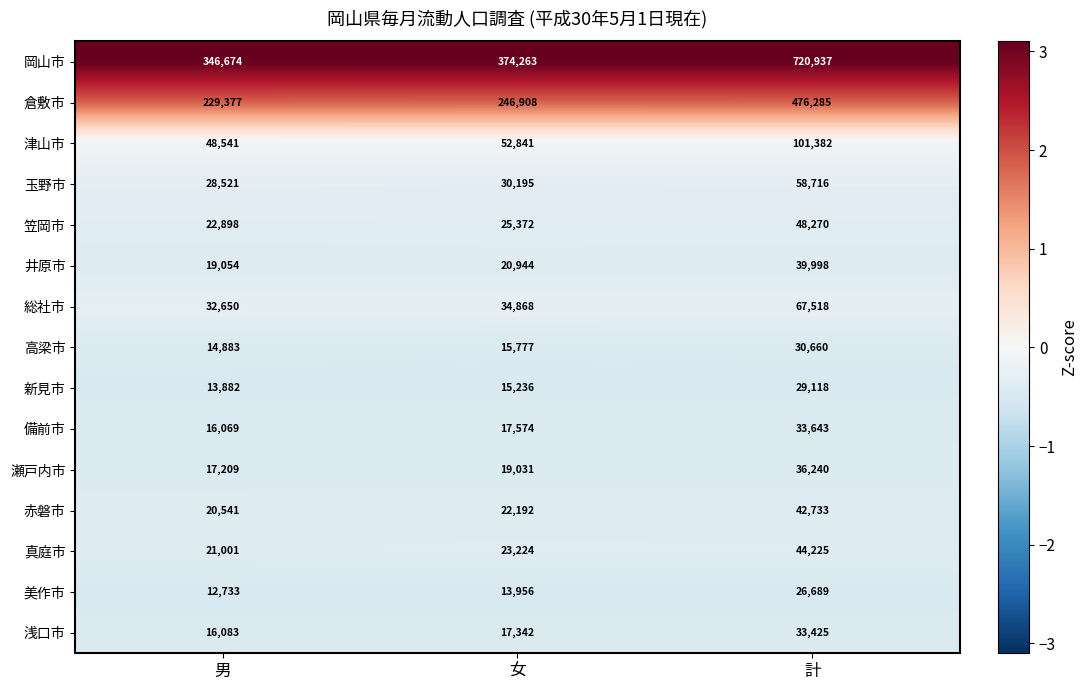

What is the average value of the 備前市 series?

22429